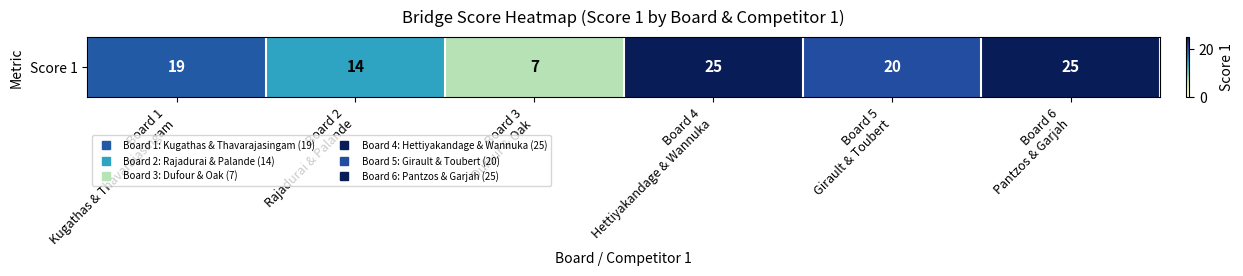

Rank the categories by value from highest to lowest.

Board 4
Hettiyakandage & Wannuka, Board 6
Pantzos & Garjah, Board 5
Girault & Toubert, Board 1
Kugathas & Thavarajasingam, Board 2
Rajadurai & Palande, Board 3
Dufour & Oak